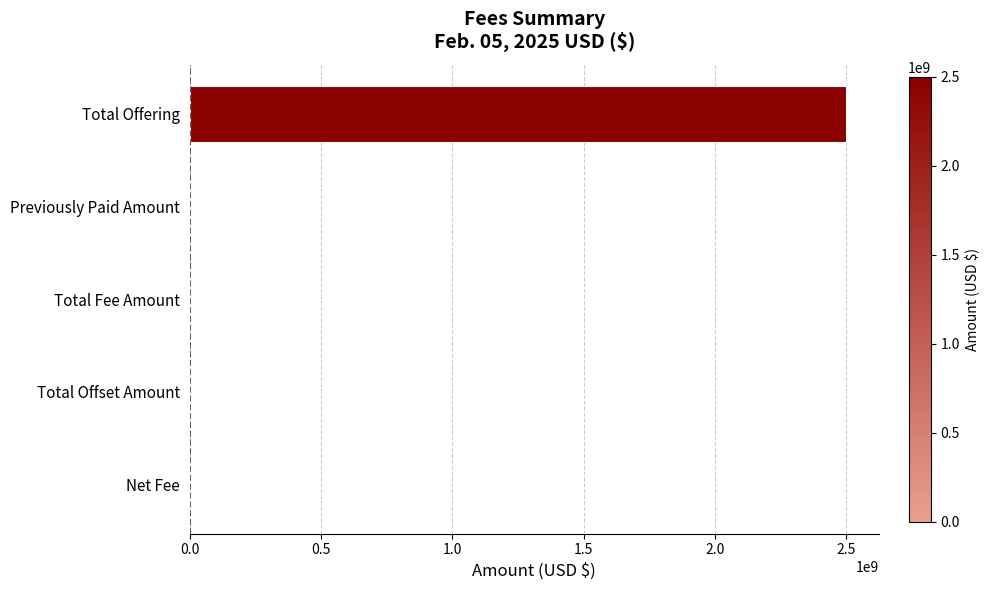

Are the bars horizontal?

Yes